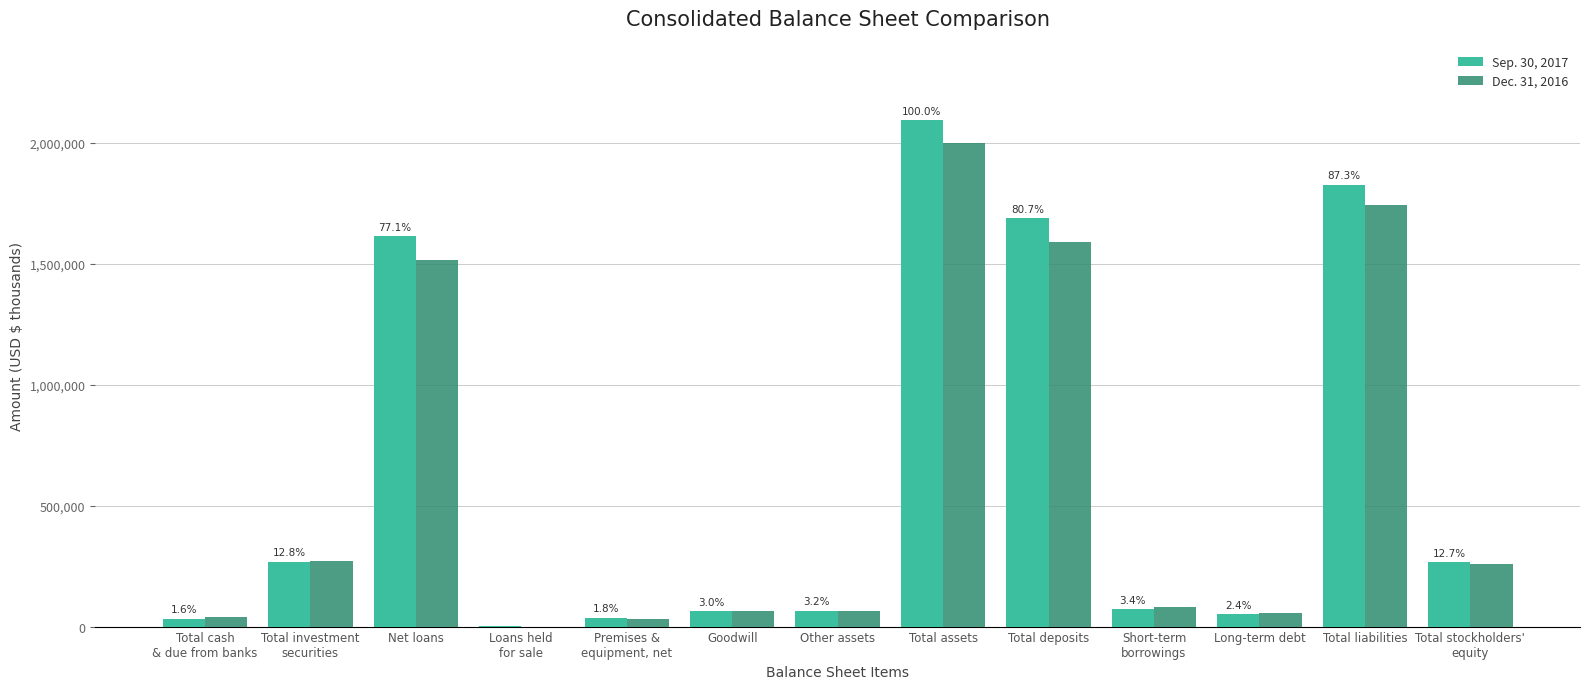

What is the spread (max minus min) of values at Total cash
& due from banks?

7035